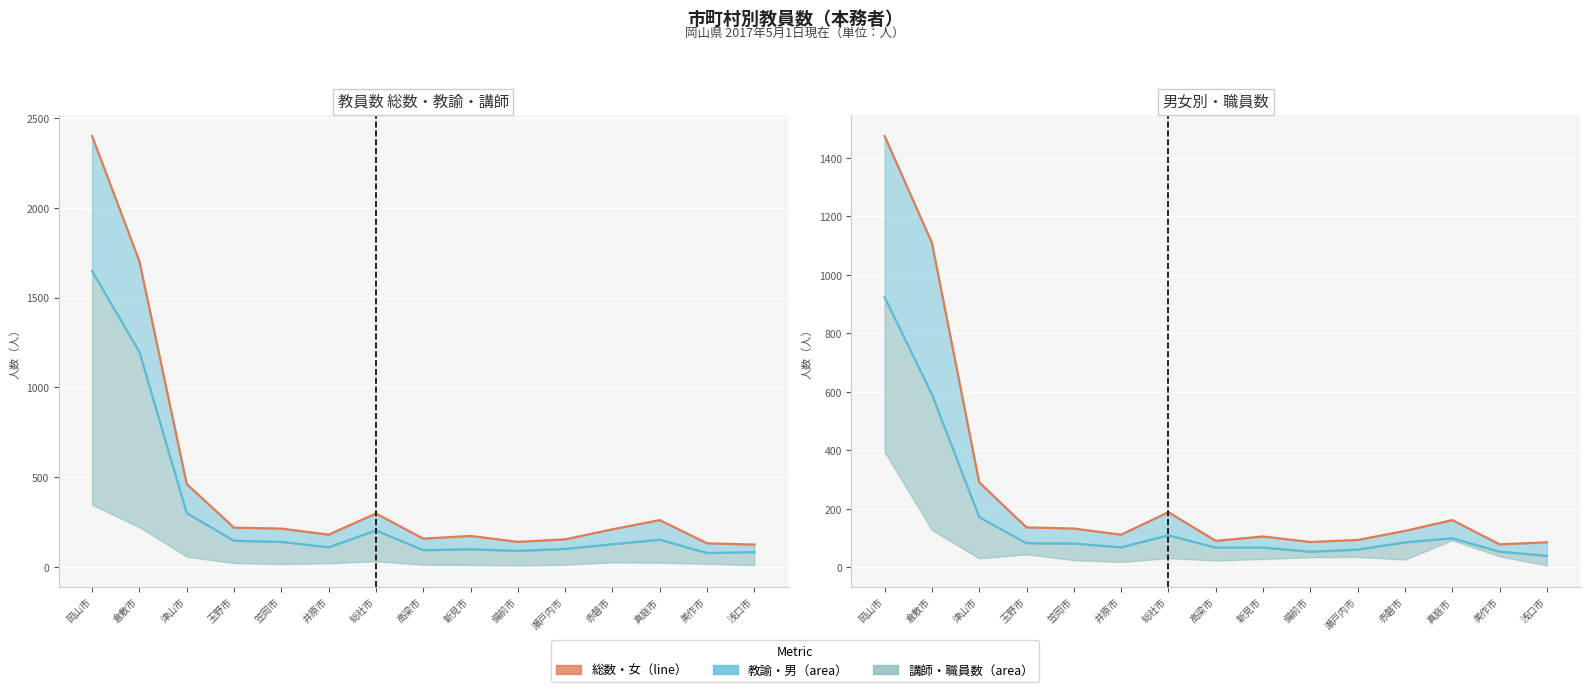

What is the label of the 3rd point from the left?

津山市